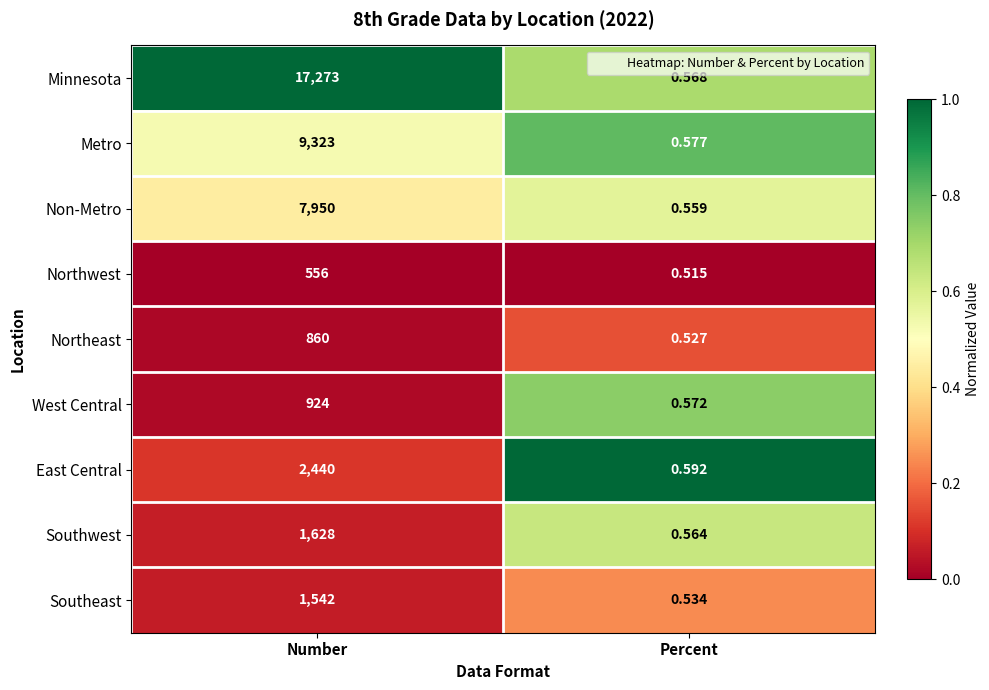

Which series changed the most between Number and Percent?

Minnesota